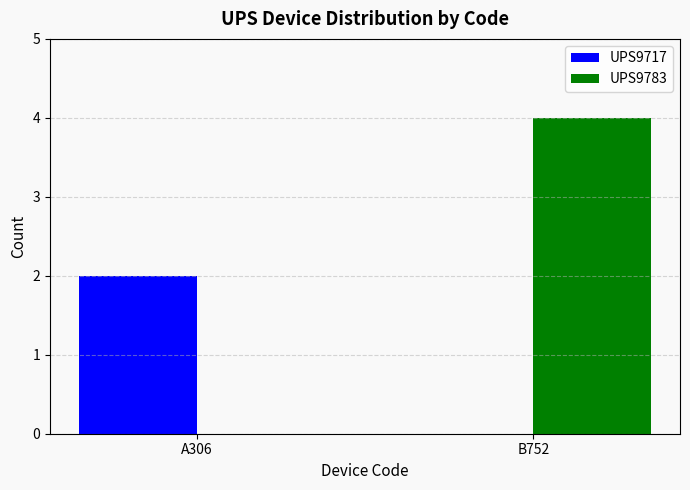

What is the sum of the UPS9783 values at B752 and A306?

4